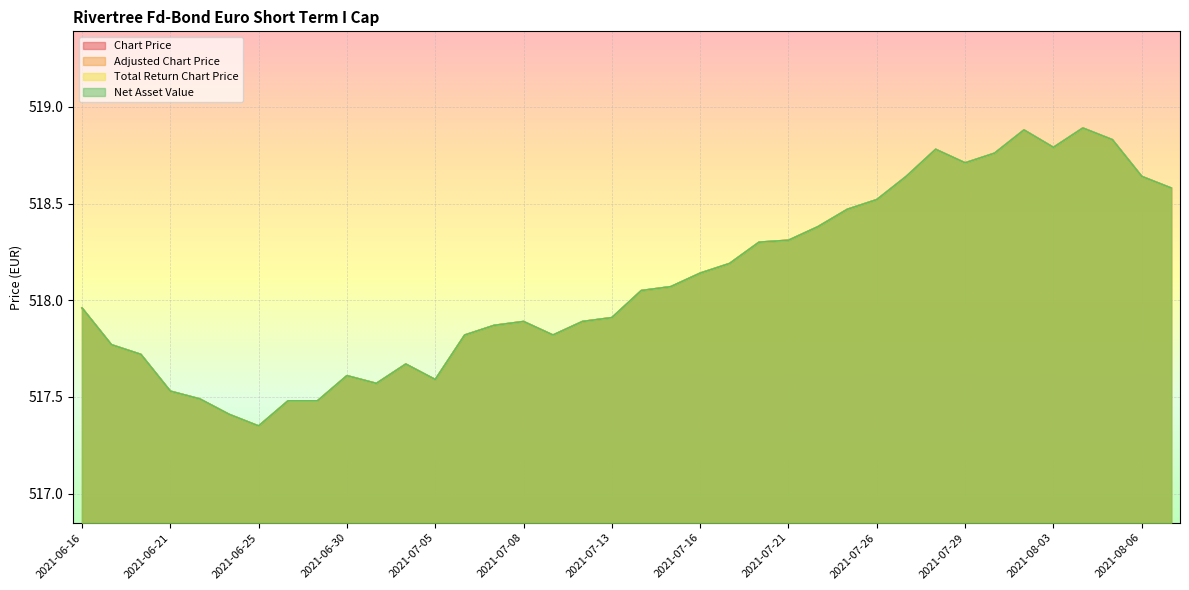

What is the value of the Total Return Chart Price point at the 17th from the left?

517.8